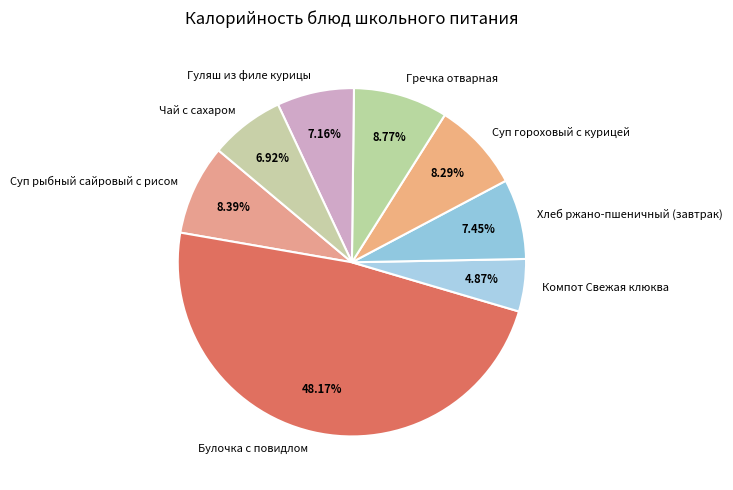

Do Гречка отварная and Гуляш из филе курицы together represent more than half of the pie?

No